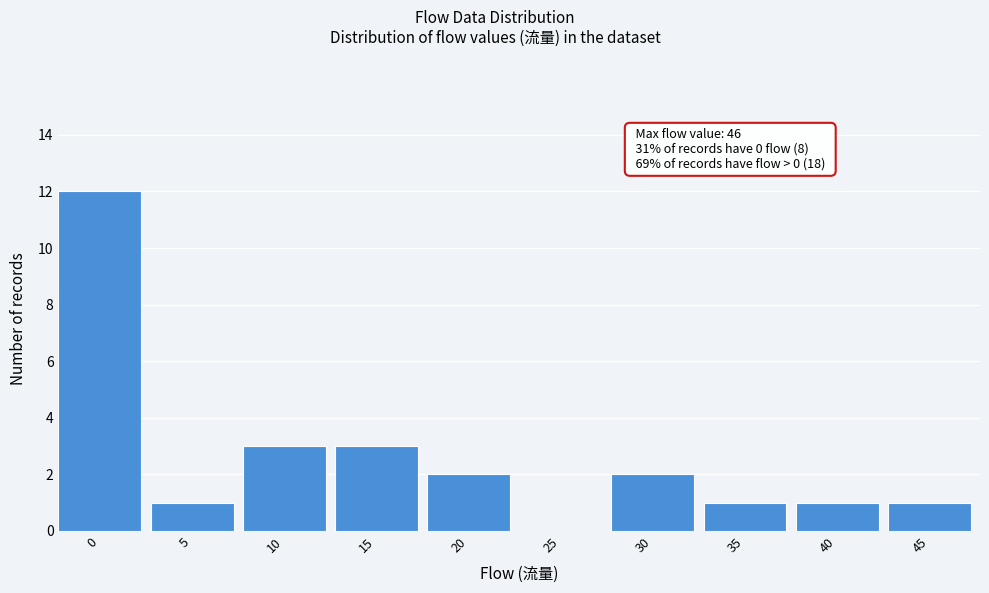

Reading left to right, transcribe all the data shown in this chart.

0=12	5=1	10=3	15=3	20=2	25=0	30=2	35=1	40=1	45=1